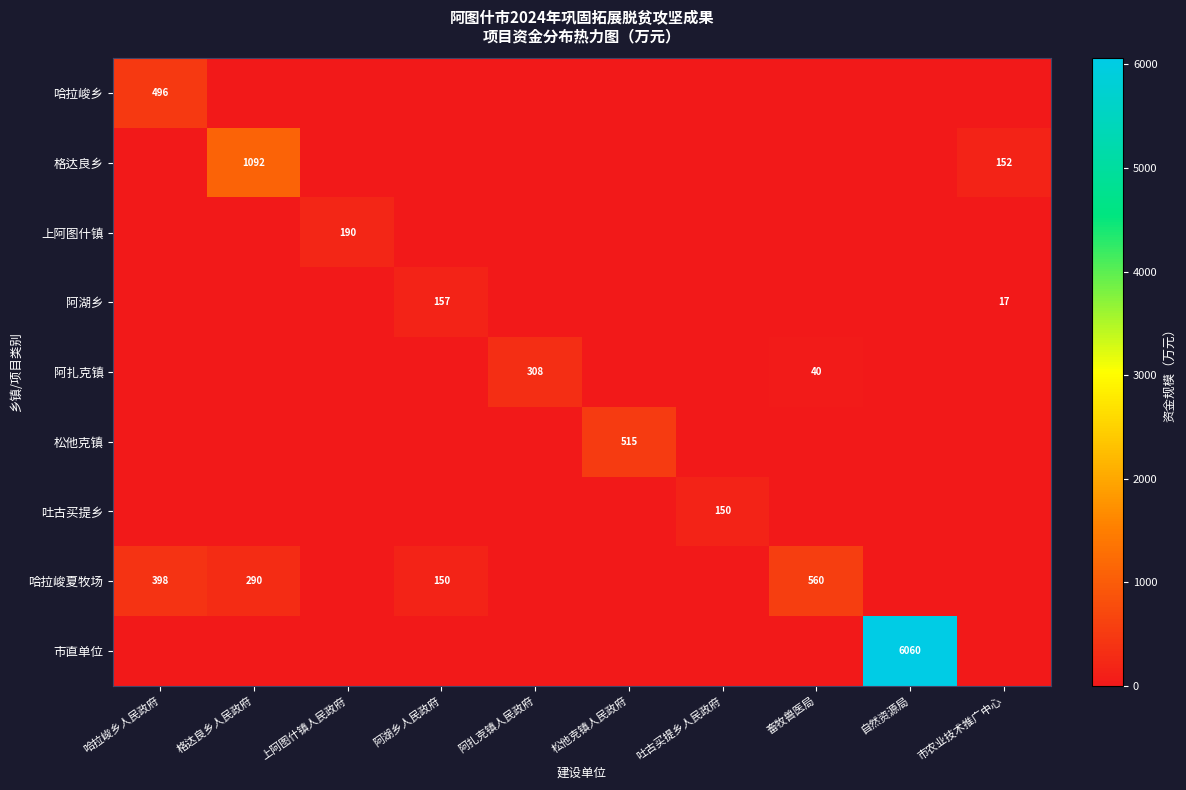

Rank the series at 畜牧兽医局 from lowest to highest value.

哈拉峻乡, 格达良乡, 上阿图什镇, 阿湖乡, 松他克镇, 吐古买提乡, 市直单位, 阿扎克镇, 哈拉峻夏牧场